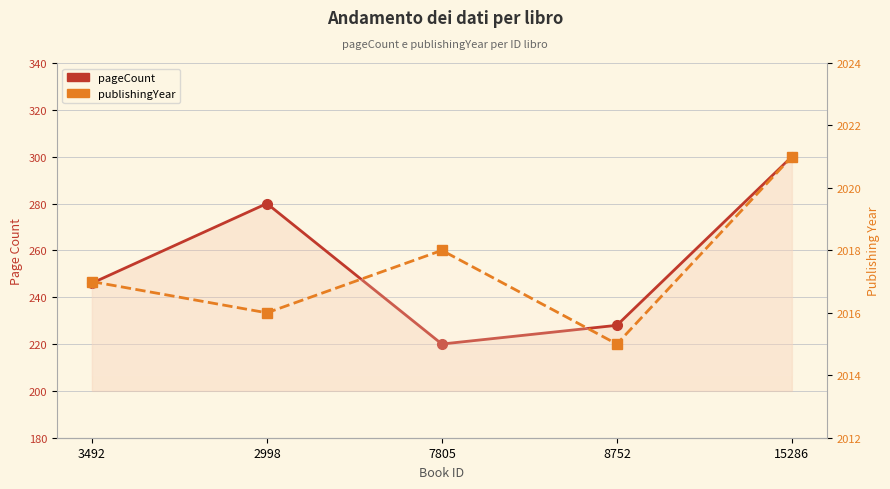

List the series in order of their peak value, lowest first.

pageCount, publishingYear